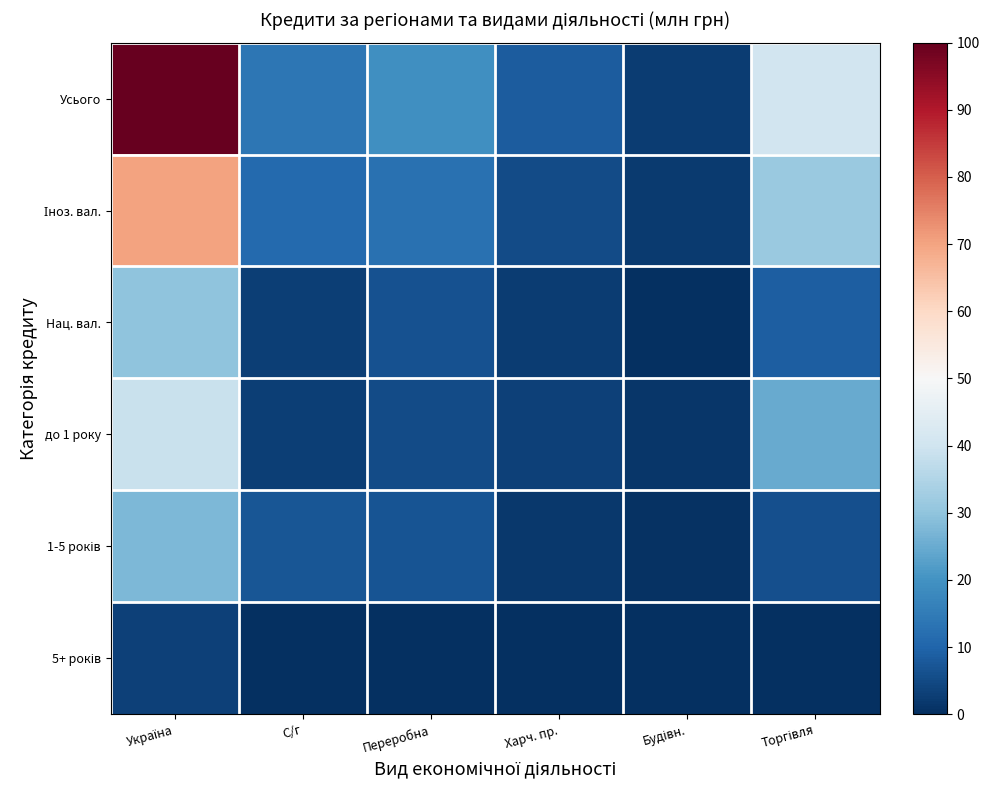

How many series are shown in this chart?

6